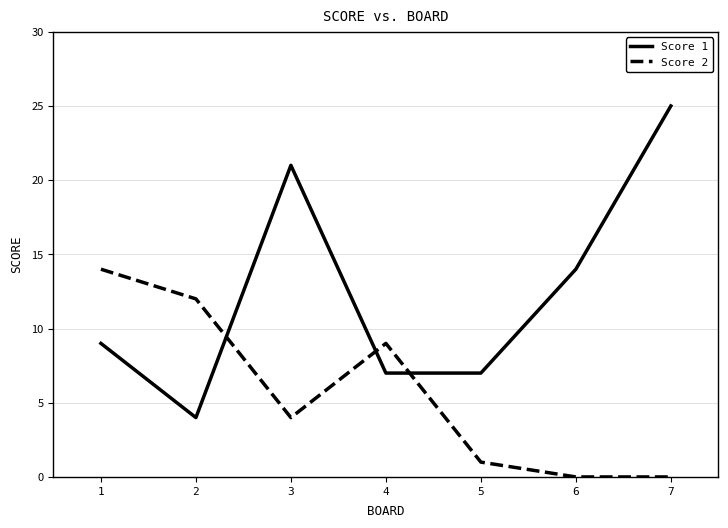

True or false: Score 1 has more than 0 points higher than both neighbors.

True